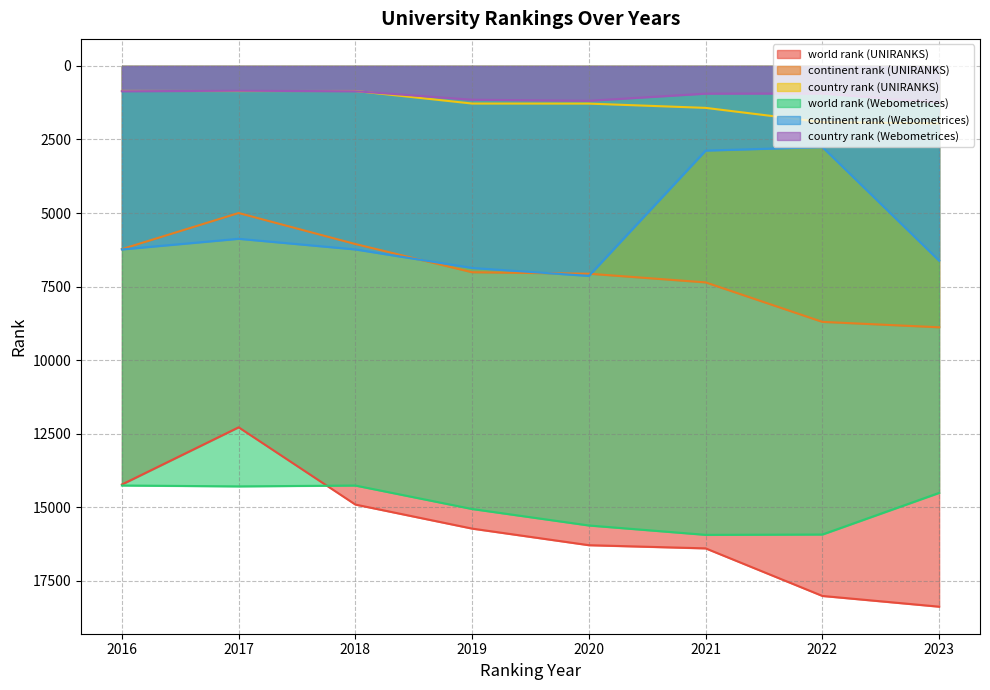

True or false: continent rank (UNIRANKS) and country rank (UNIRANKS) cross at least once.

False